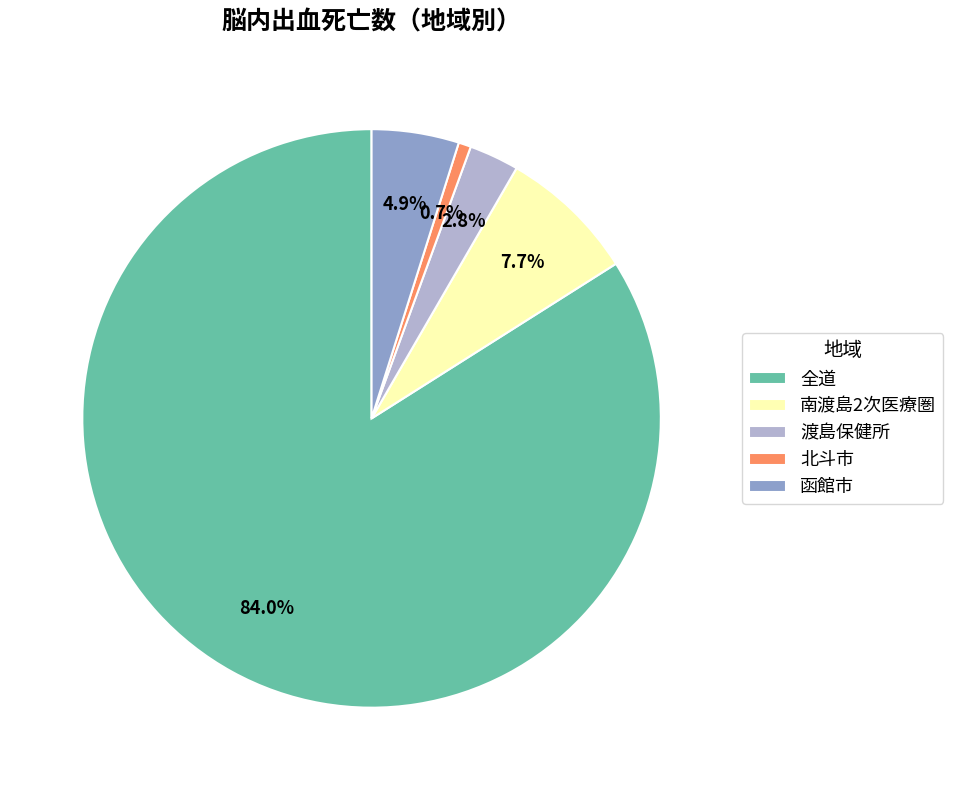

Does 全道 account for over 50% of the chart?

Yes